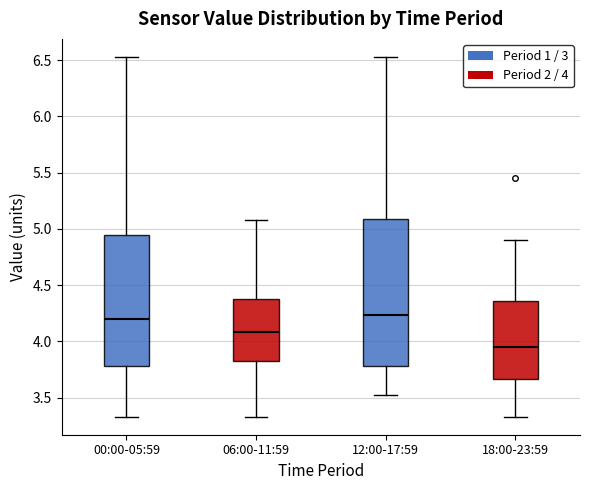

Where is the lower edge of the box for 18:00-23:59 on the y-axis? The values are not printed on the chart, so give them approximately, as read against the axis.

3.65